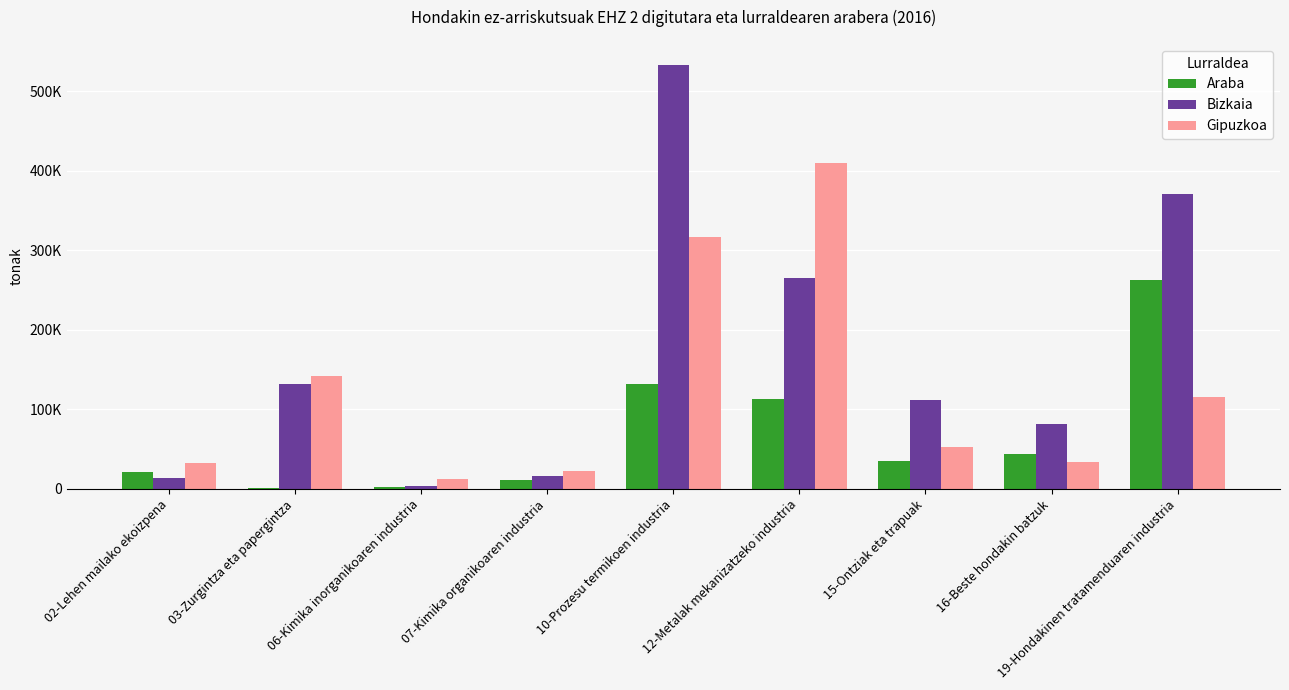

Which series has the largest total across all categories?

Bizkaia